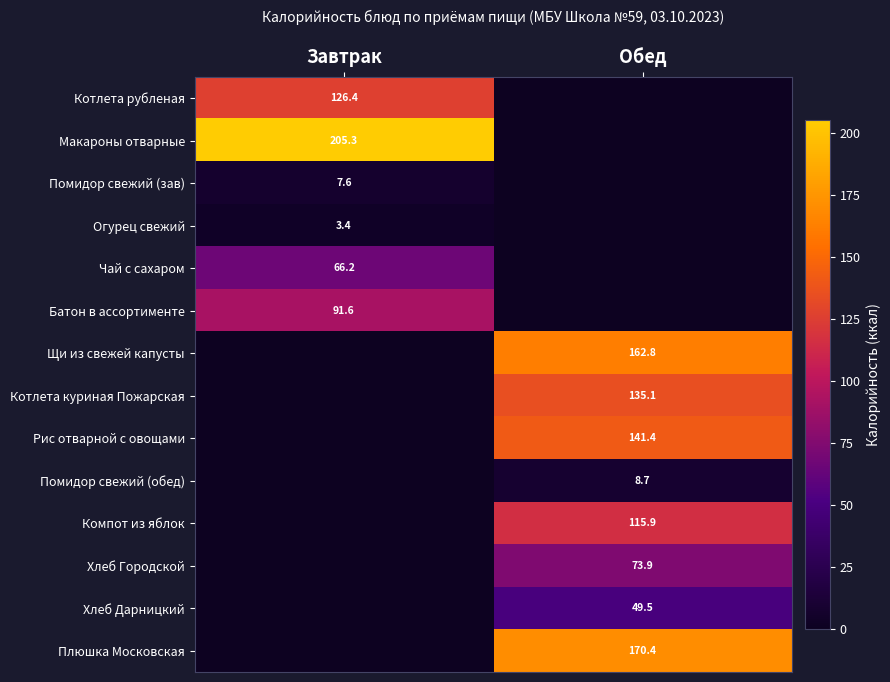

The value of Щи из свежей капусты at Обед is 162.8. True or false?

True